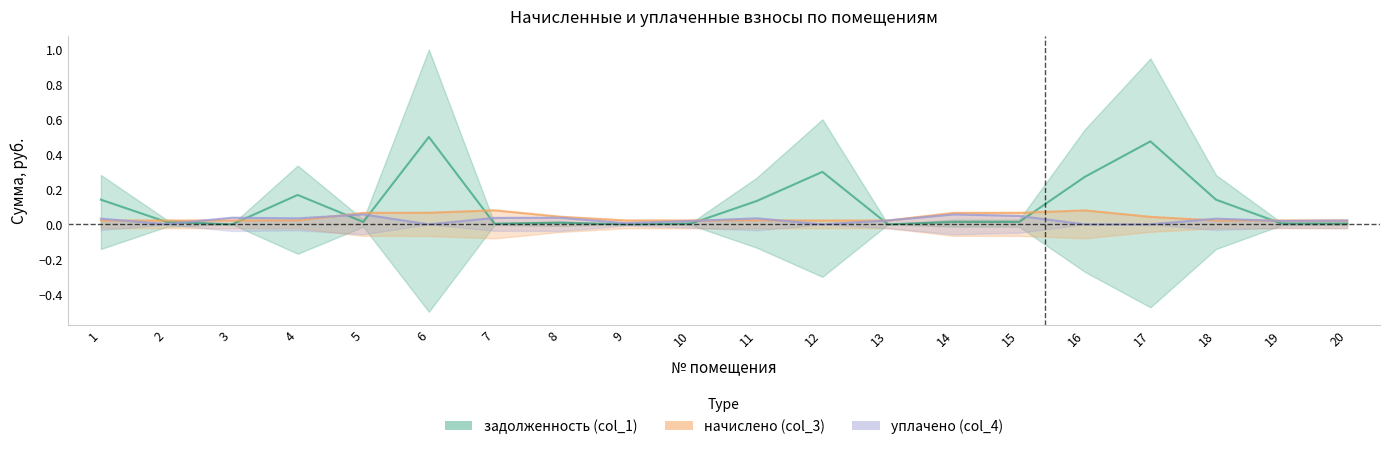

At 12, list the series in order from largest to smallest.

задолженность (col_1), начислено (col_3), уплачено (col_4)